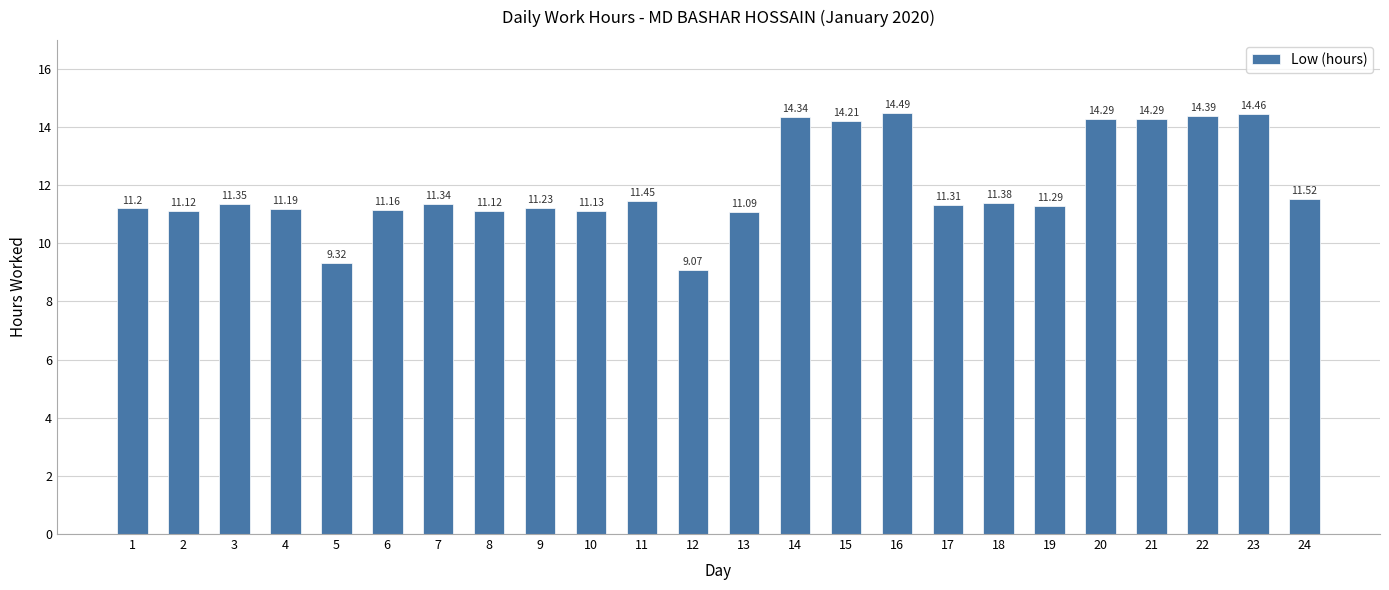

How many categories are shown in the chart?

24